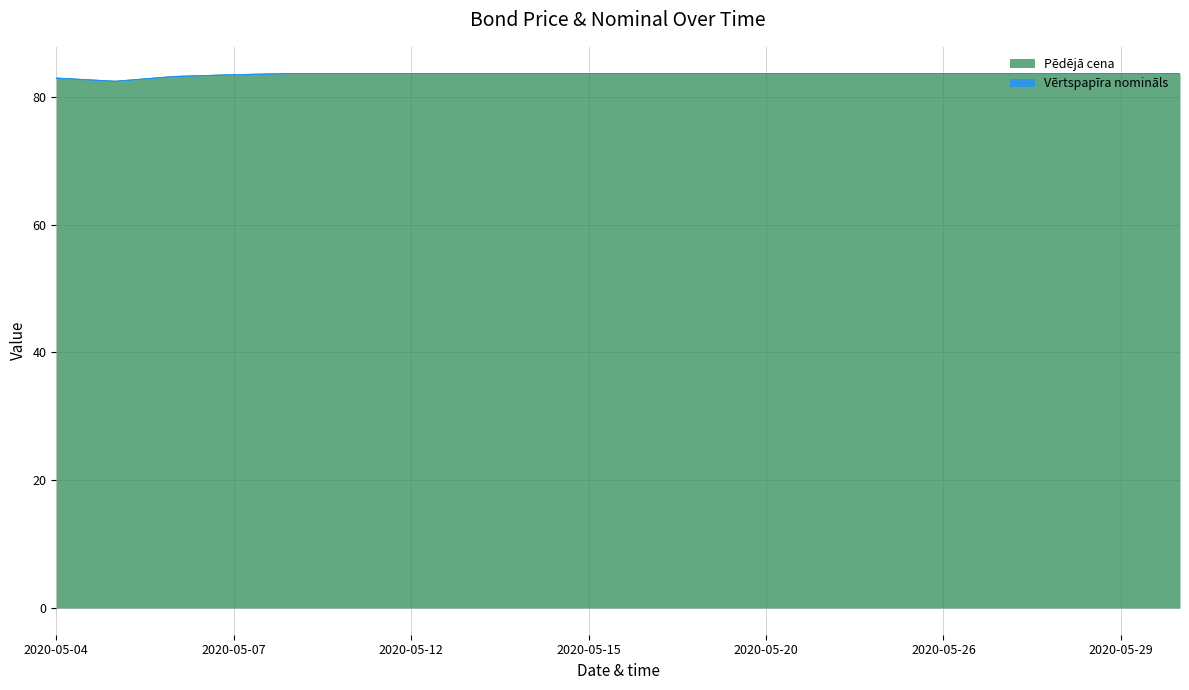

Where is the first local minimum?

2020-05-05